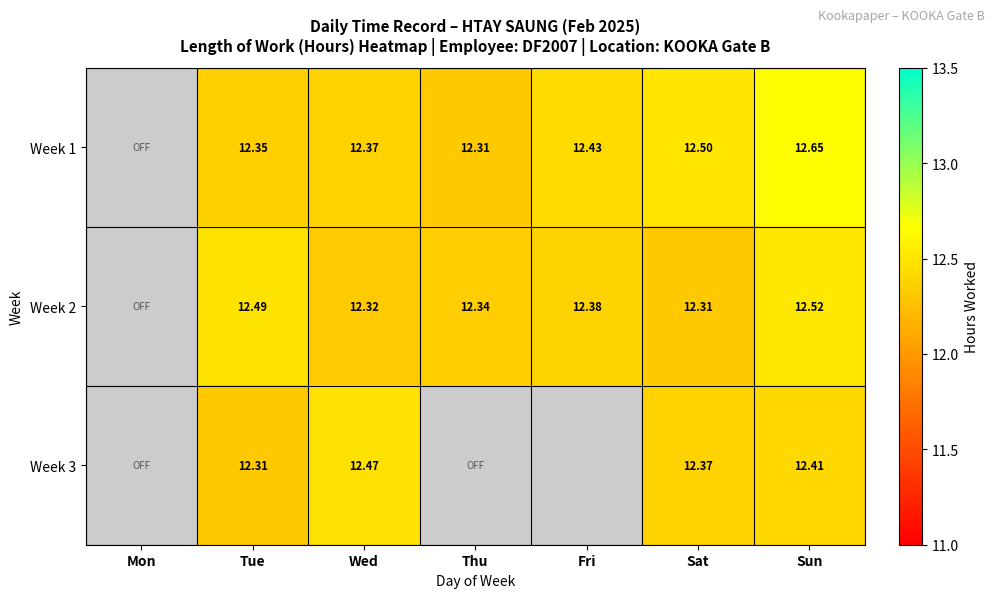

Is the value of Week 3 at Tue greater than the value of Week 1 at Wed?

No